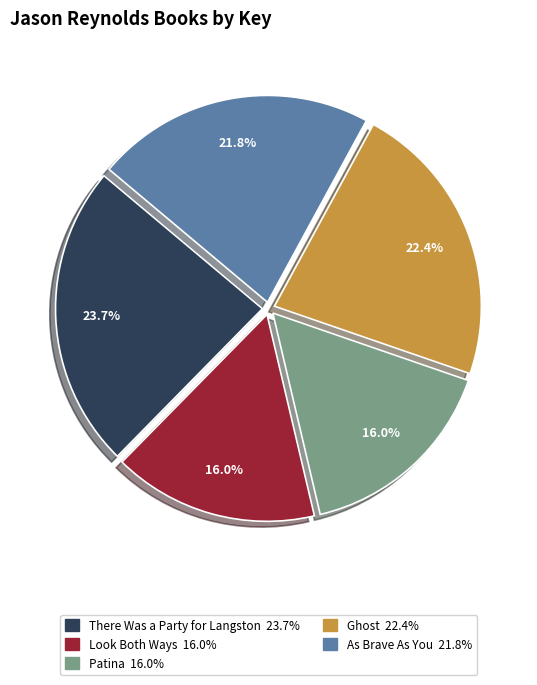

To the nearest percent, what is the combined percentage of Patina and Ghost?

38%